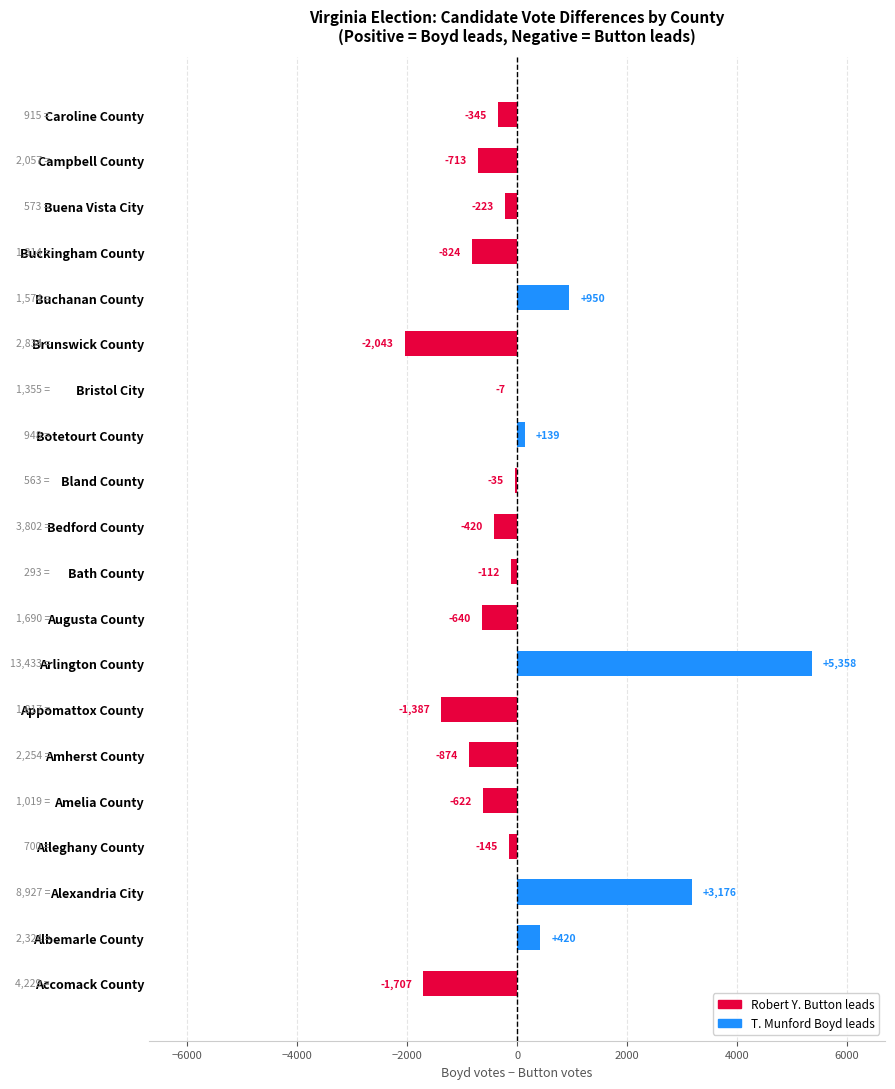

Where is the data nearest to the value 1657?

Buchanan County